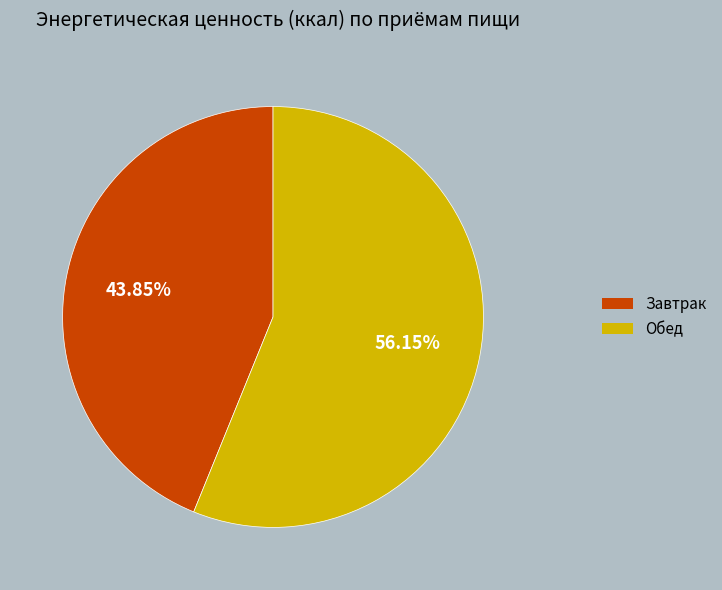

What is the majority slice?

Обед